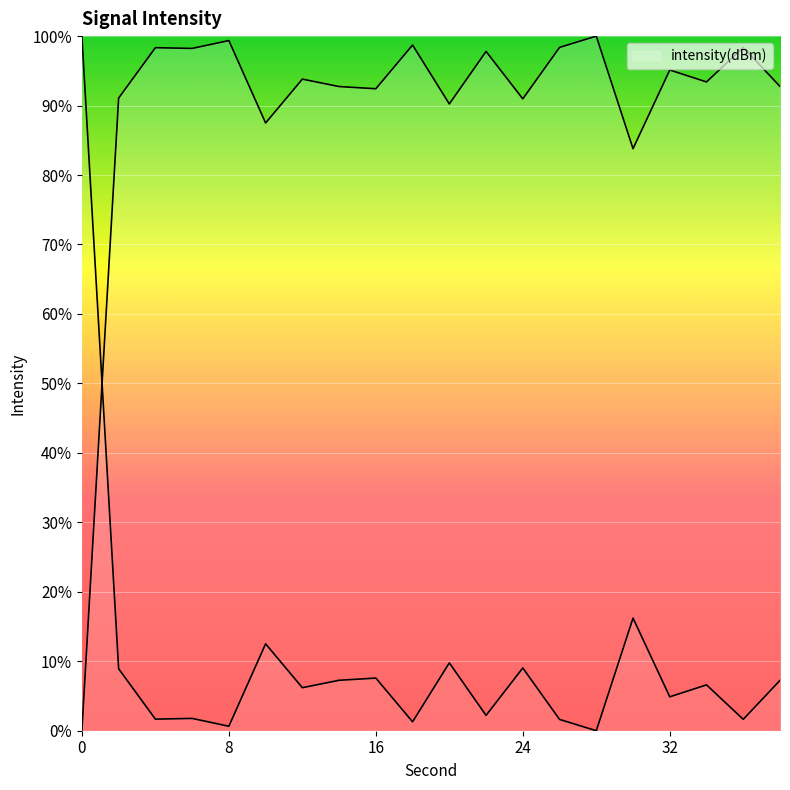

The value at 36 is 58.8. True or false?

False